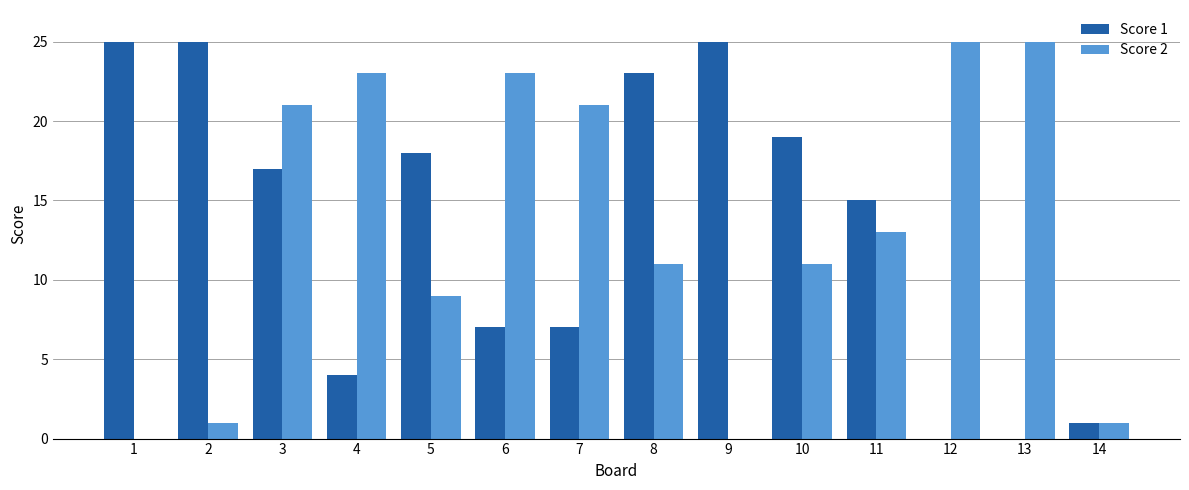

Reading left to right, extract all data points from this chart.

Score 1: 1=25	2=25	3=17	4=4	5=18	6=7	7=7	8=23	9=25	10=19	11=15	12=0	13=0	14=1
Score 2: 1=0	2=1	3=21	4=23	5=9	6=23	7=21	8=11	9=0	10=11	11=13	12=25	13=25	14=1